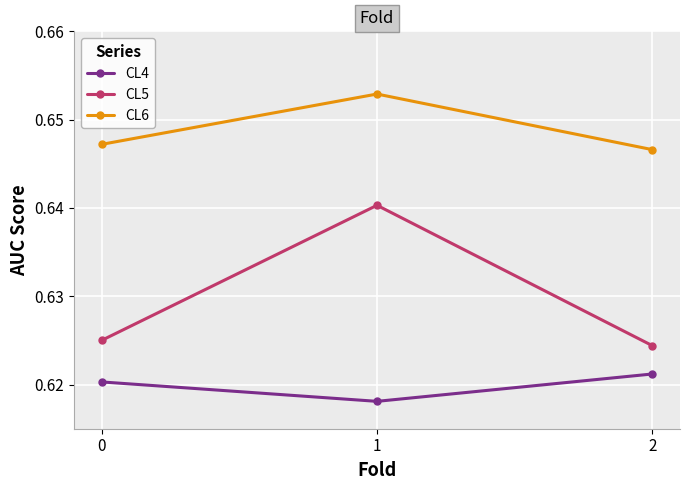

The CL4 series shows 1.0 at 2. True or false?

False